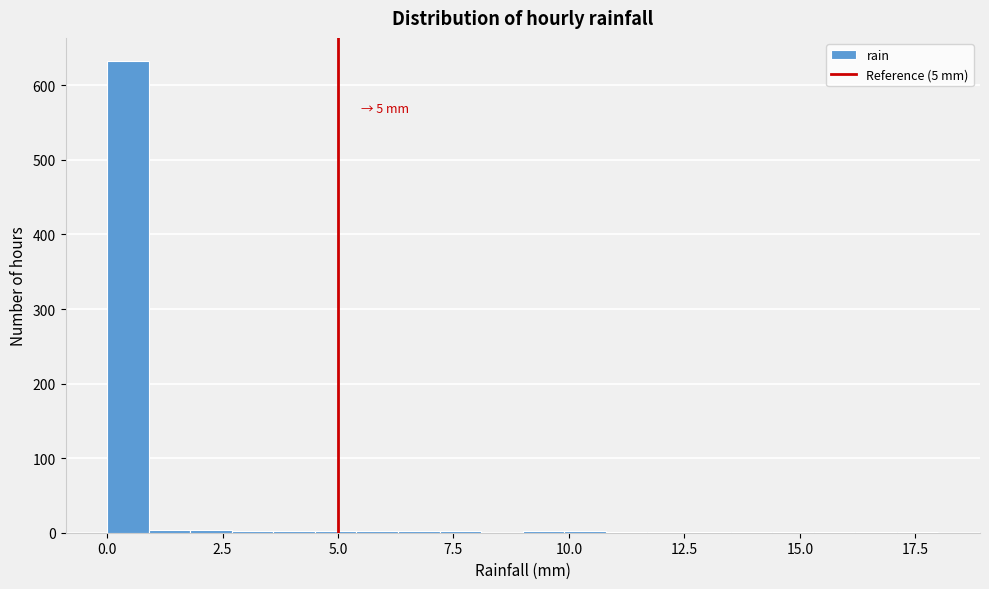

Read against the x-axis, roughly where is the centre of the tallest bar?

0.5